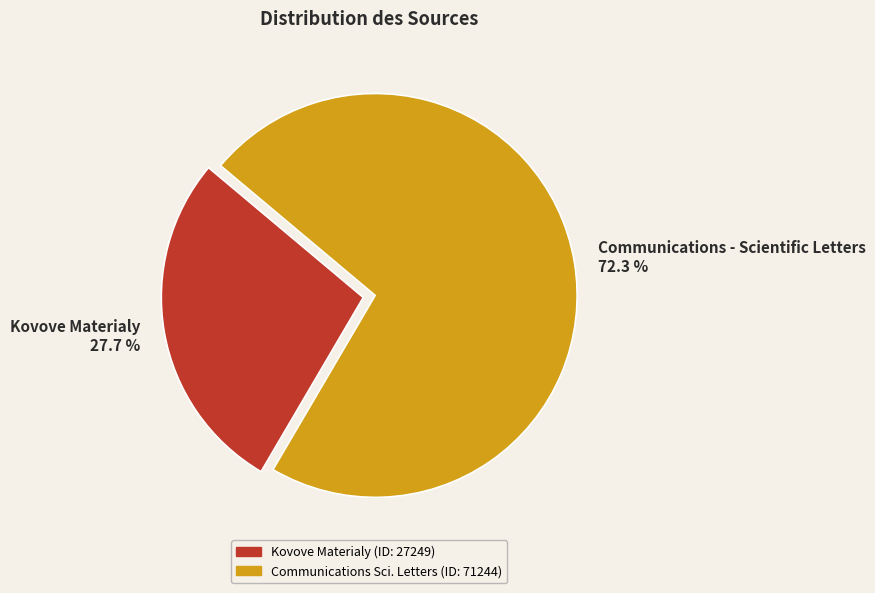

What percentage is NOT represented by Communications - Scientific Letters?

27.7%